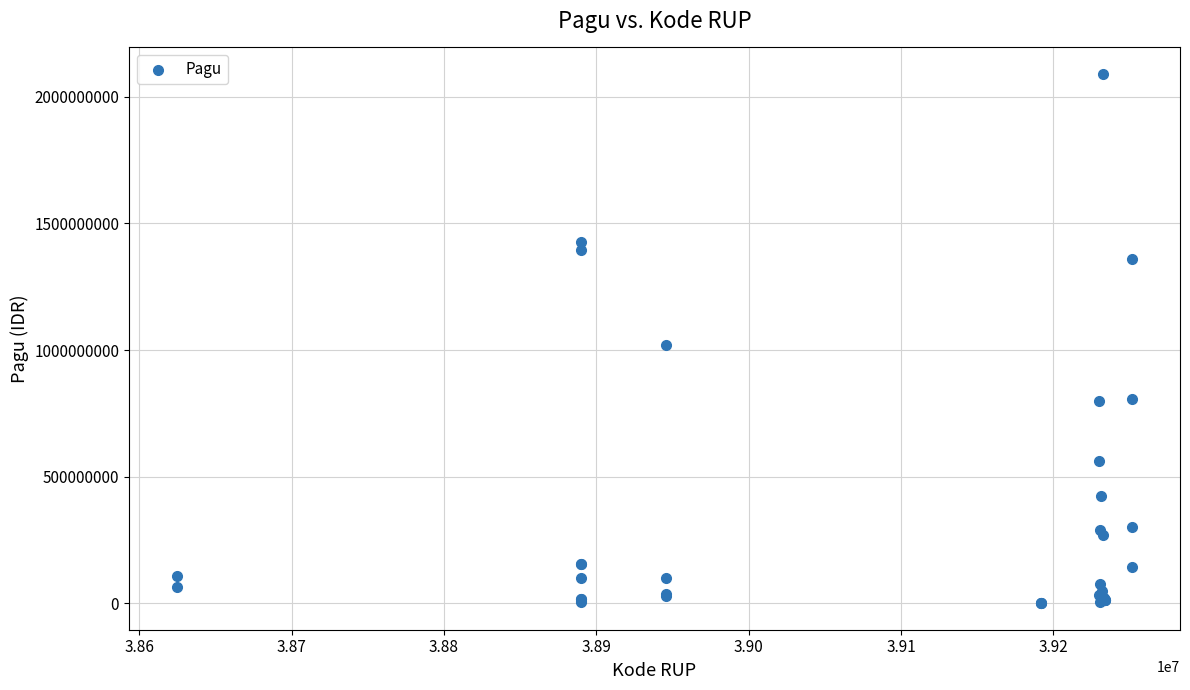

What Y value in the scatter plot is closest to 1045173875?

1020000000